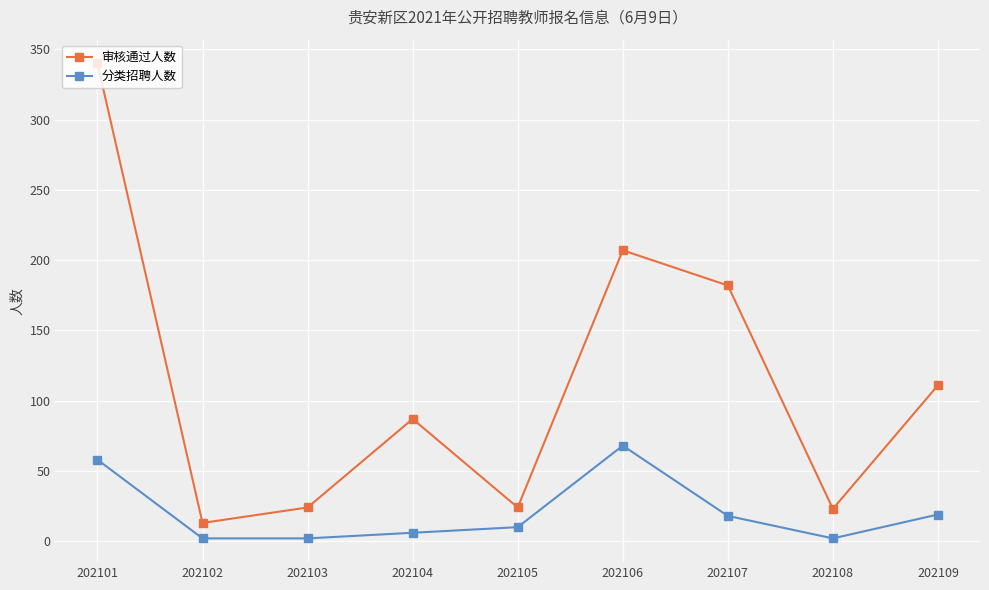

True or false: 审核通过人数 has more than 1 points higher than both neighbors.

True